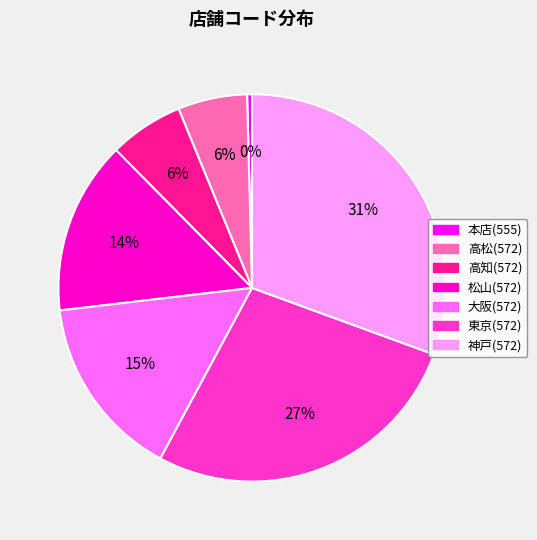

Approximately how many times larger is the value at 高知(572) compared to 大阪(572)?

0.4